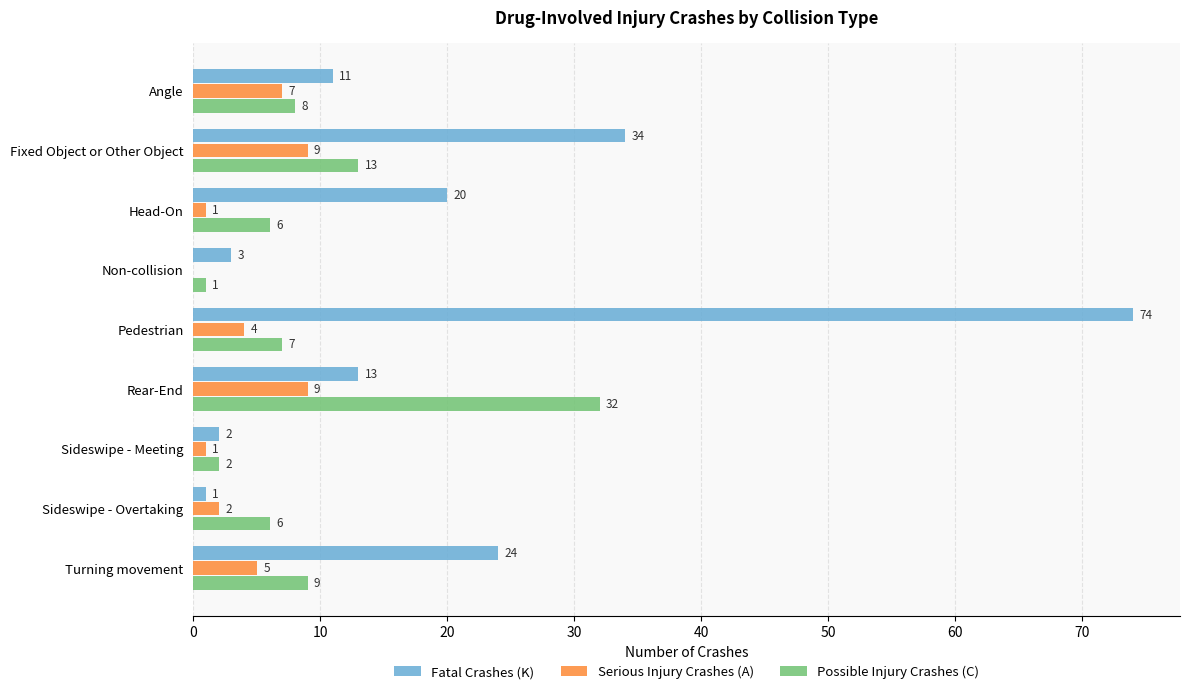

True or false: Serious Injury Crashes (A) has a value of 1 at Sideswipe - Meeting.

True